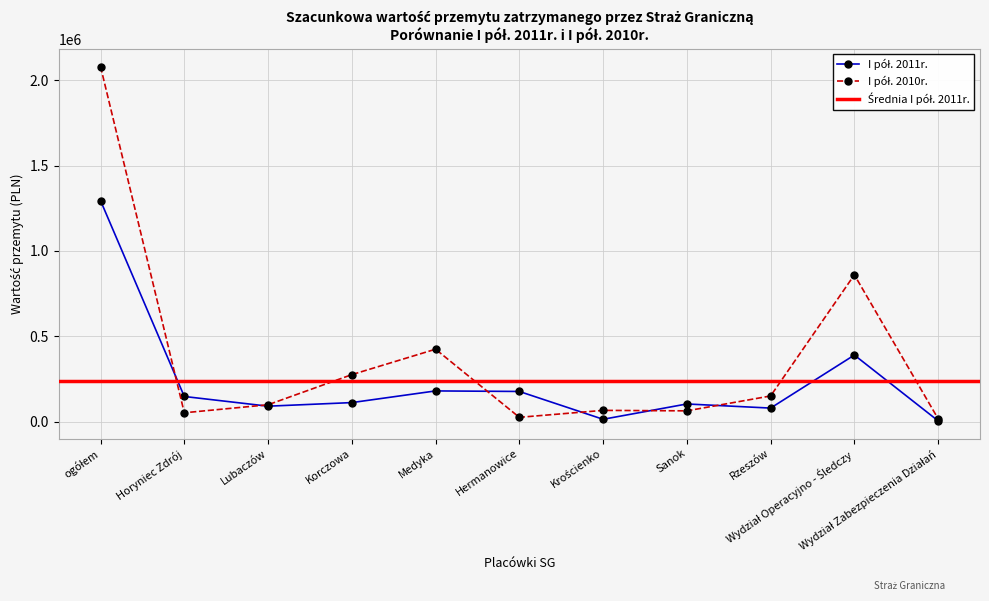

List the series in order of their overall mean, highest first.

I pół. 2010r., I pół. 2011r.